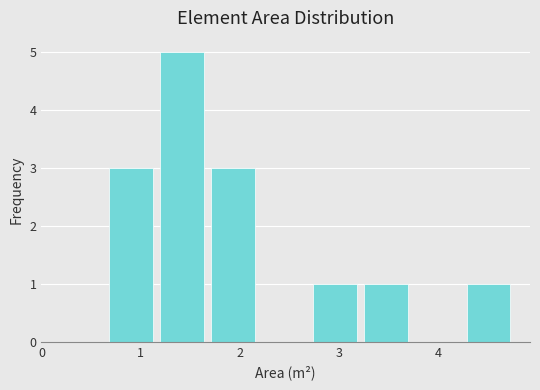

Over which range of the x-axis is the bar tallest?

1.2 to 1.7